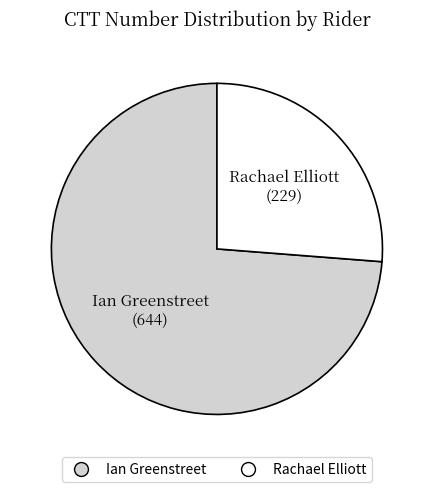

True or false: Rachael Elliott accounts for 12% of the total.

False